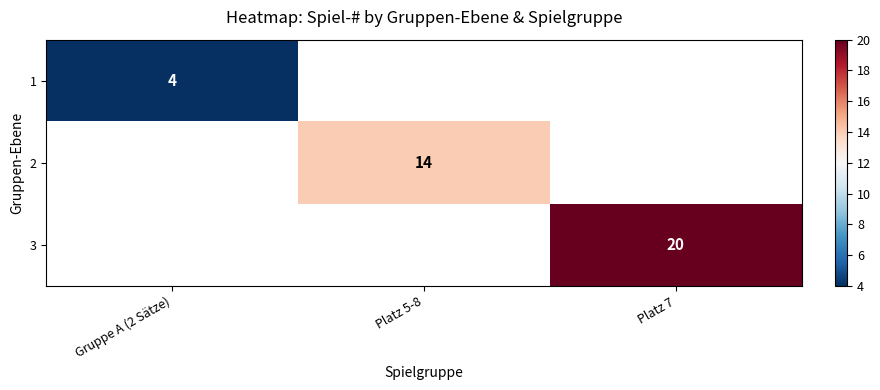

What is the minimum value shown in the chart?

4.0